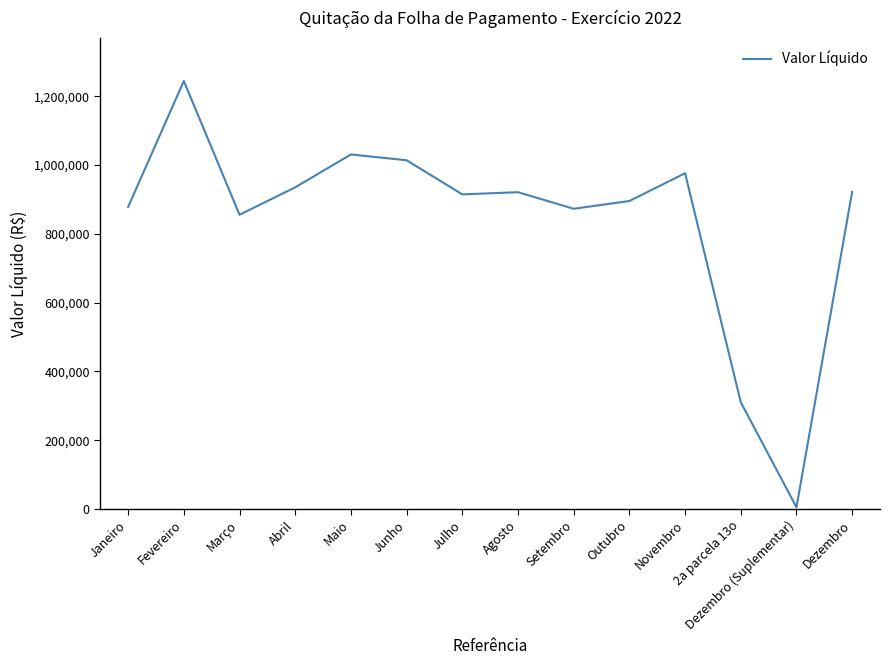

What is the approximate value at Agosto?

920942.4